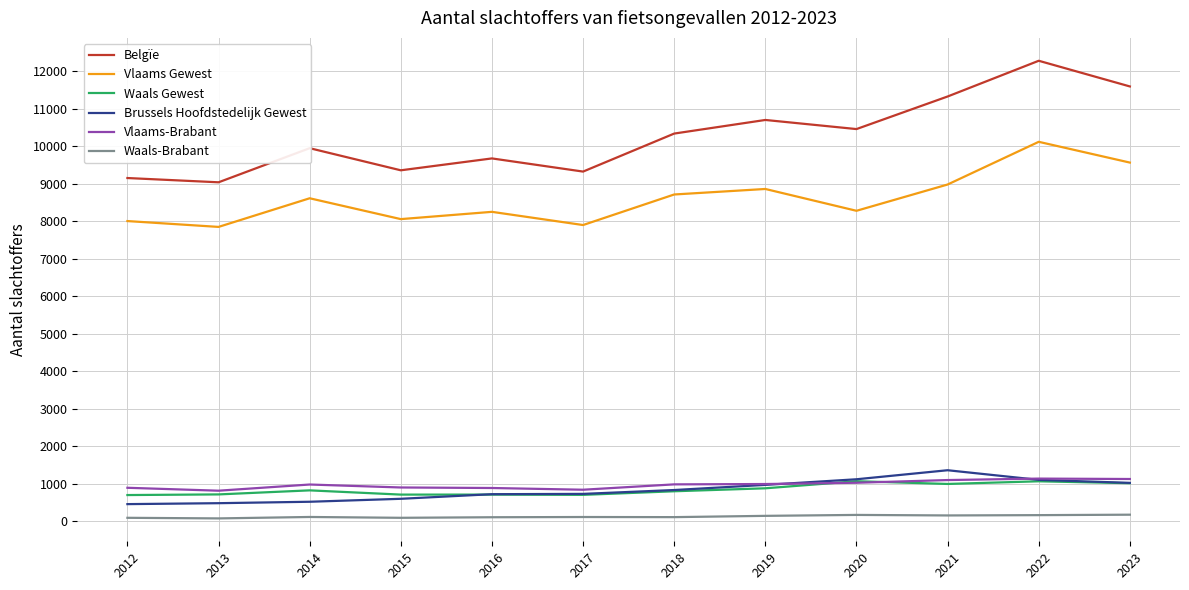

True or false: Waals Gewest and Vlaams Gewest intersect in this chart.

False